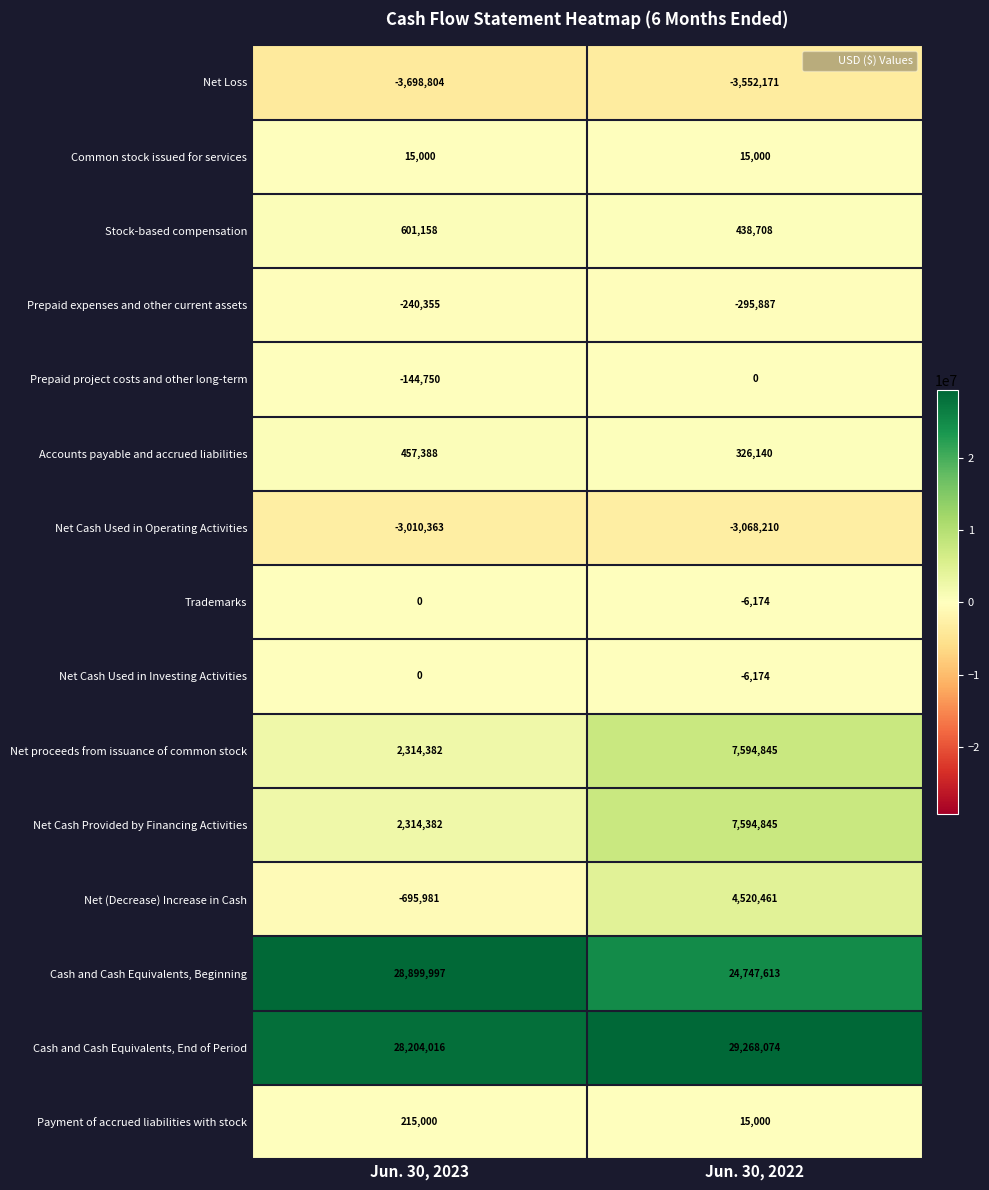

What is the difference between the Net Cash Provided by Financing Activities values at Jun. 30, 2022 and Jun. 30, 2023?

5280463